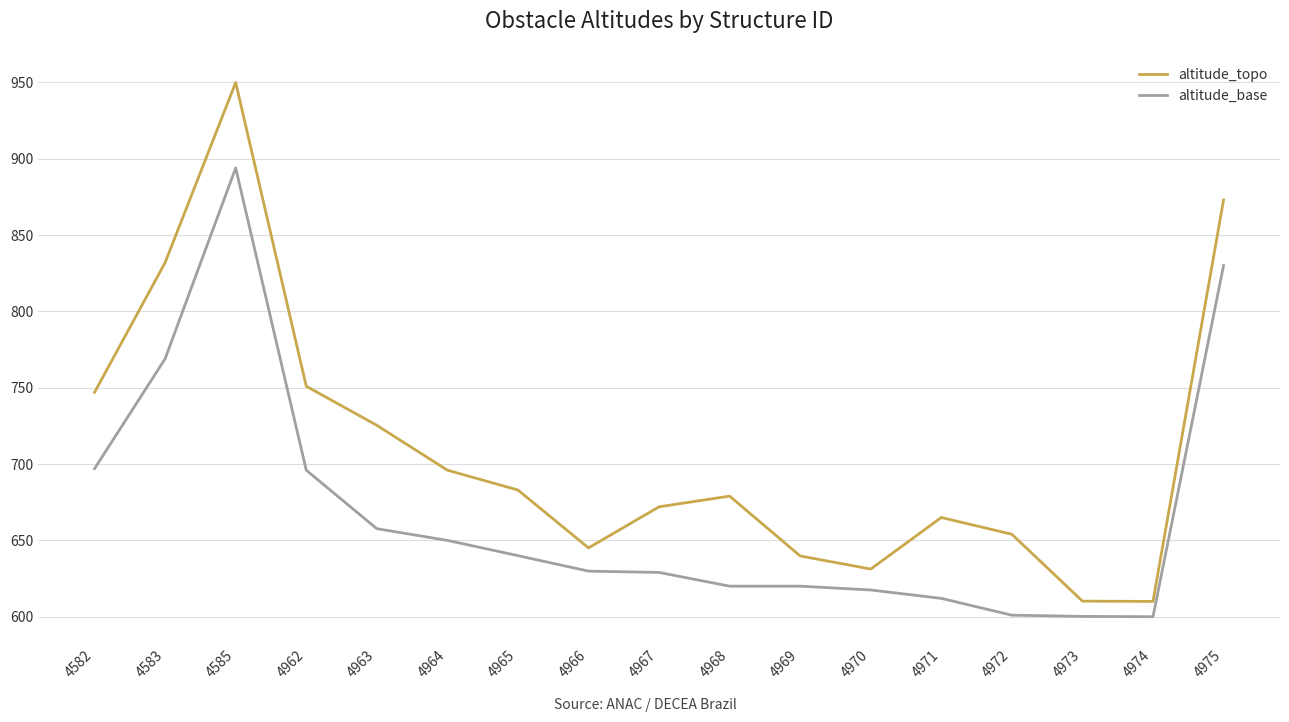

Which series has the largest total across all categories?

altitude_topo